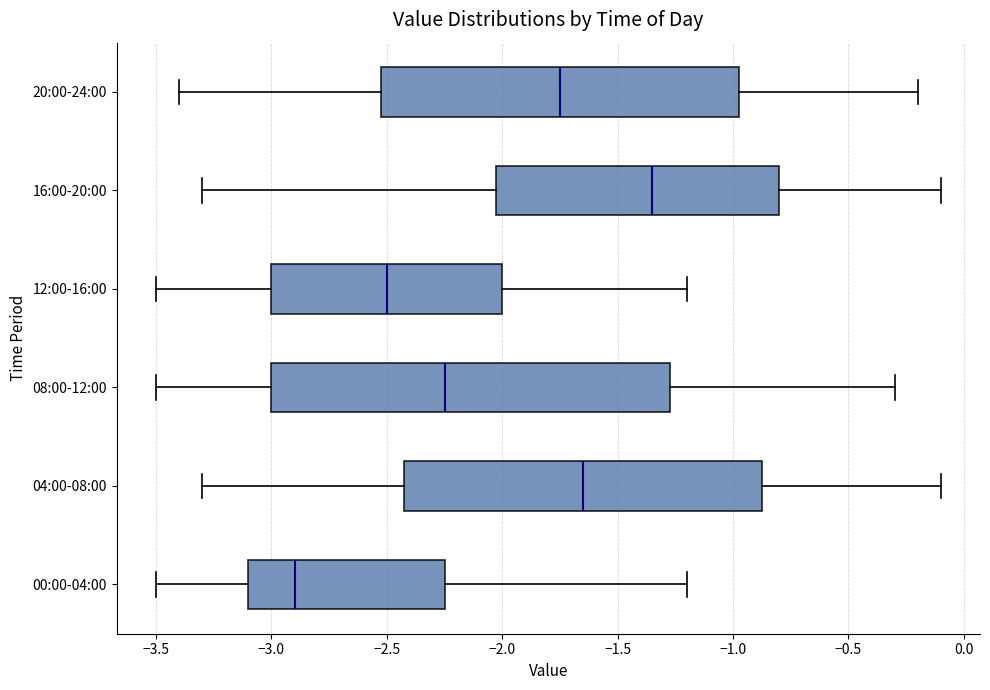

Reading bottom to top, transcribe this box plot: for each box, give where its median line is, the range the box spans, and where its two whiskers end, as read against the x-axis. The values are not printed on the chart, so give them approximately, as read against the axis.

00:00-04:00: median -2.90, box -3.10 to -2.25, whiskers -3.50 to -1.20
04:00-08:00: median -1.65, box -2.40 to -0.85, whiskers -3.30 to -0.10
08:00-12:00: median -2.25, box -3.00 to -1.25, whiskers -3.50 to -0.30
12:00-16:00: median -2.50, box -3.00 to -2.00, whiskers -3.50 to -1.20
16:00-20:00: median -1.35, box -2.00 to -0.80, whiskers -3.30 to -0.10
20:00-24:00: median -1.75, box -2.50 to -0.95, whiskers -3.40 to -0.20